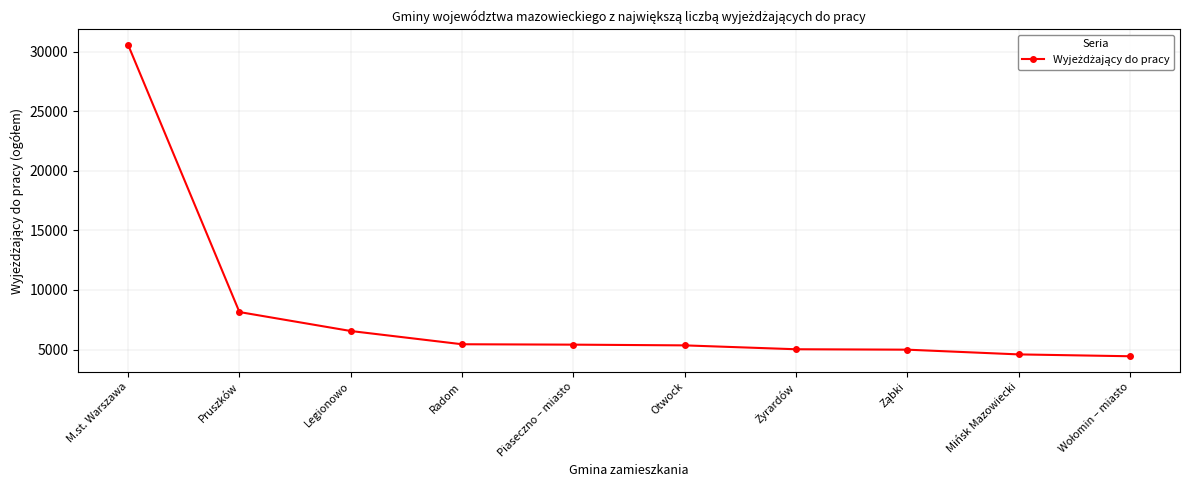

Which label corresponds to the largest value in the chart?

M.st. Warszawa